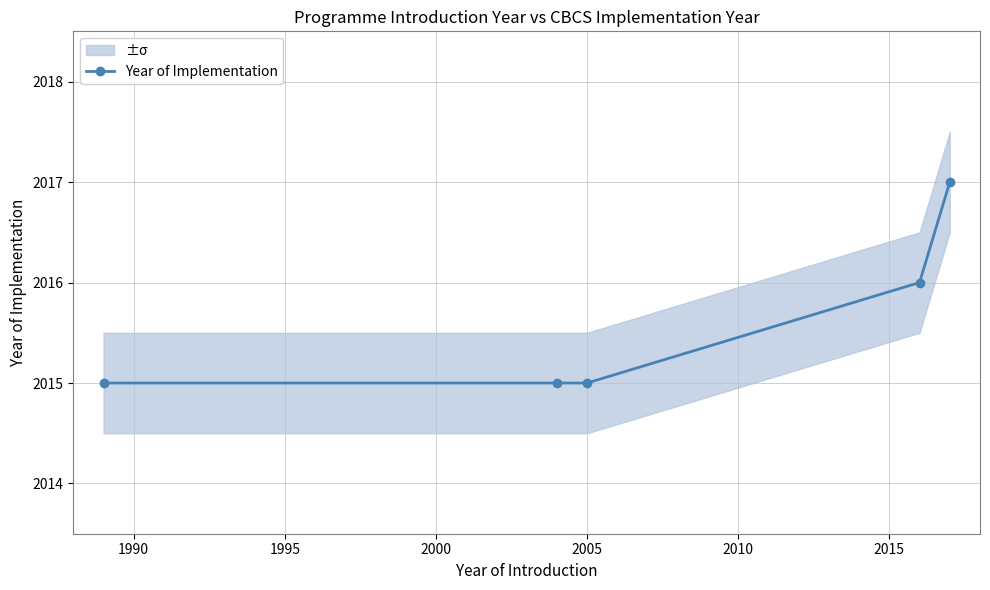

What is the difference between the maximum and second lowest values?

2